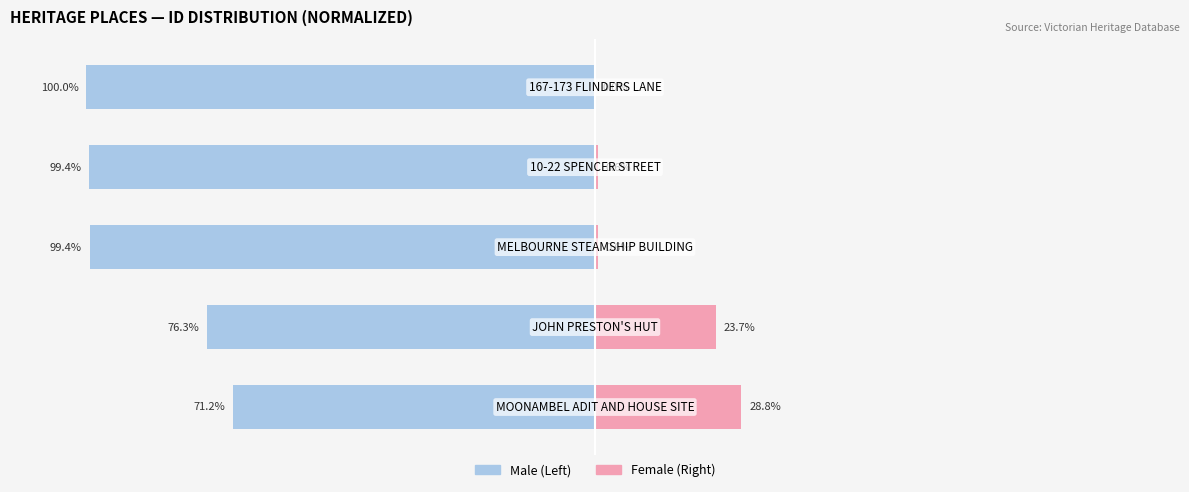

The Female series shows 0.6 at 3. True or false?

True